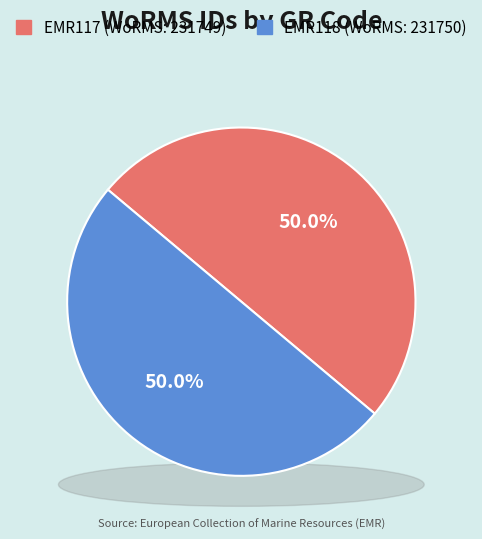

What is the largest slice in the pie chart?

EMR118